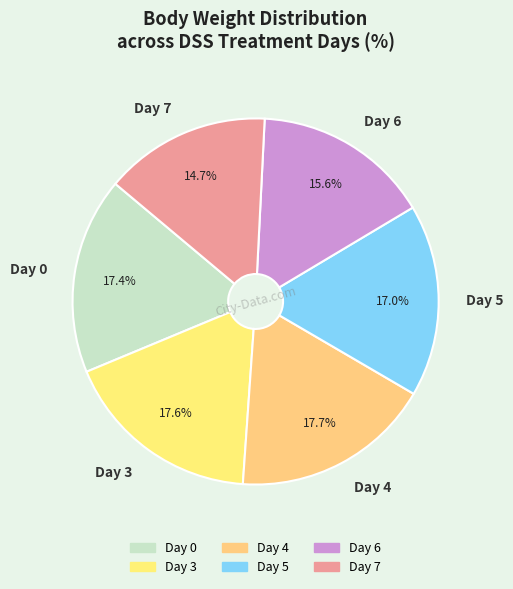

To the nearest percent, what percentage of the pie is Day 6?

16%